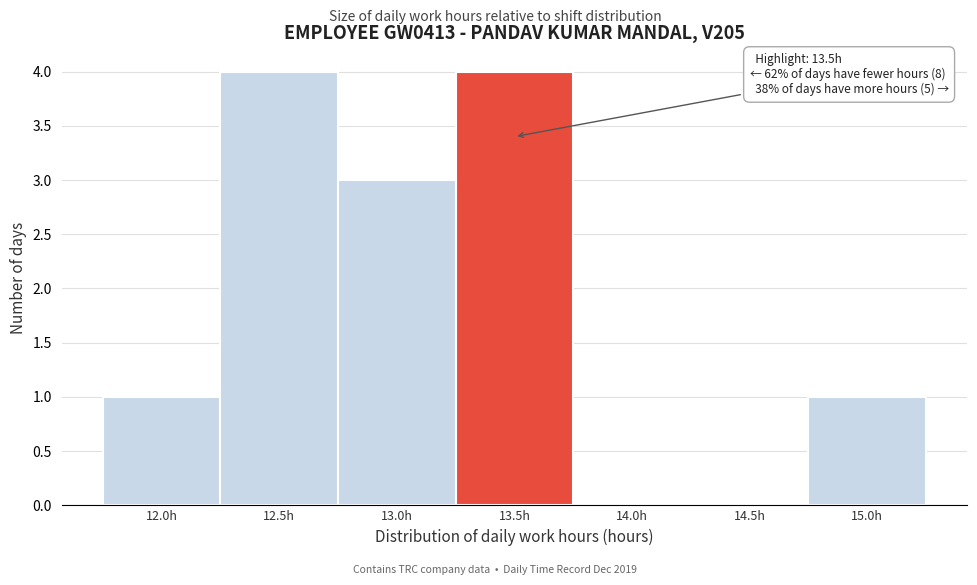

Reading left to right, extract all data points from this chart.

12.0h=1	12.5h=4	13.0h=3	13.5h=4	14.0h=0	14.5h=0	15.0h=1